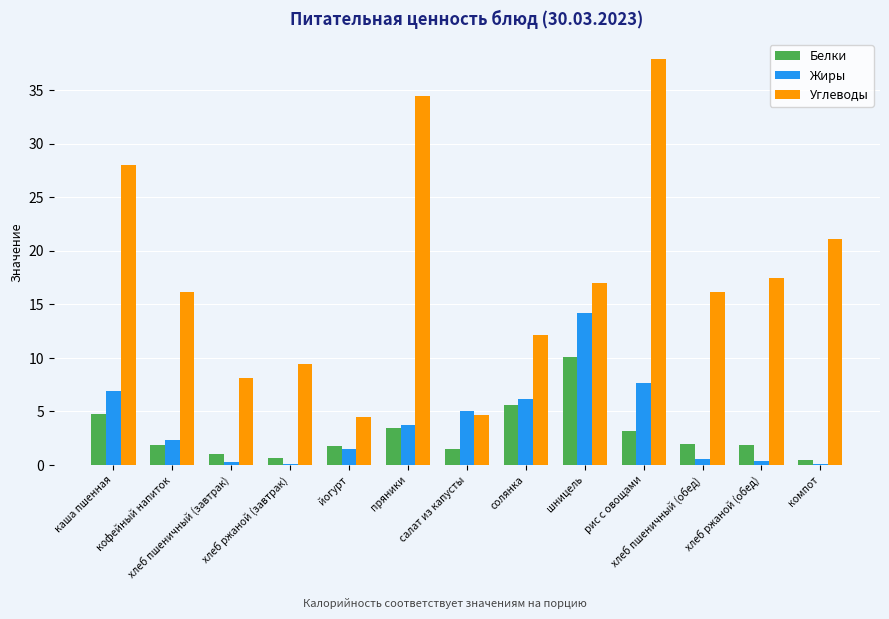

Count the number of categories in the chart.

13